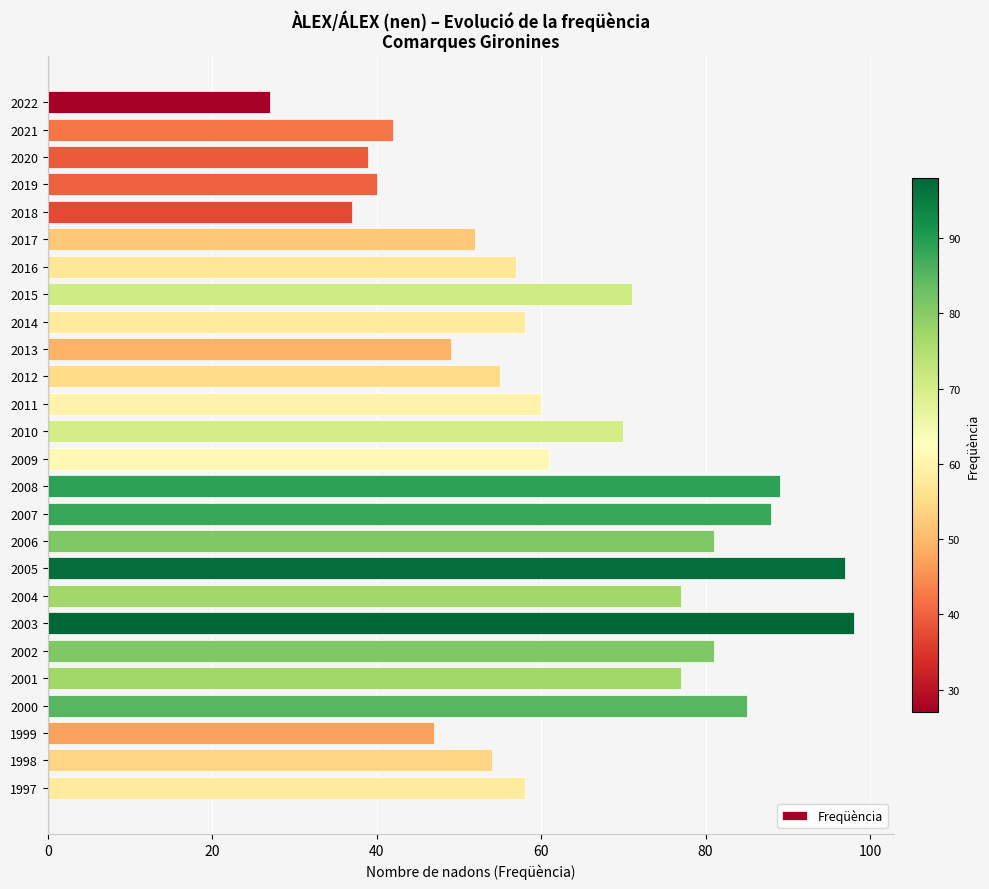

Does the chart contain any negative values?

No